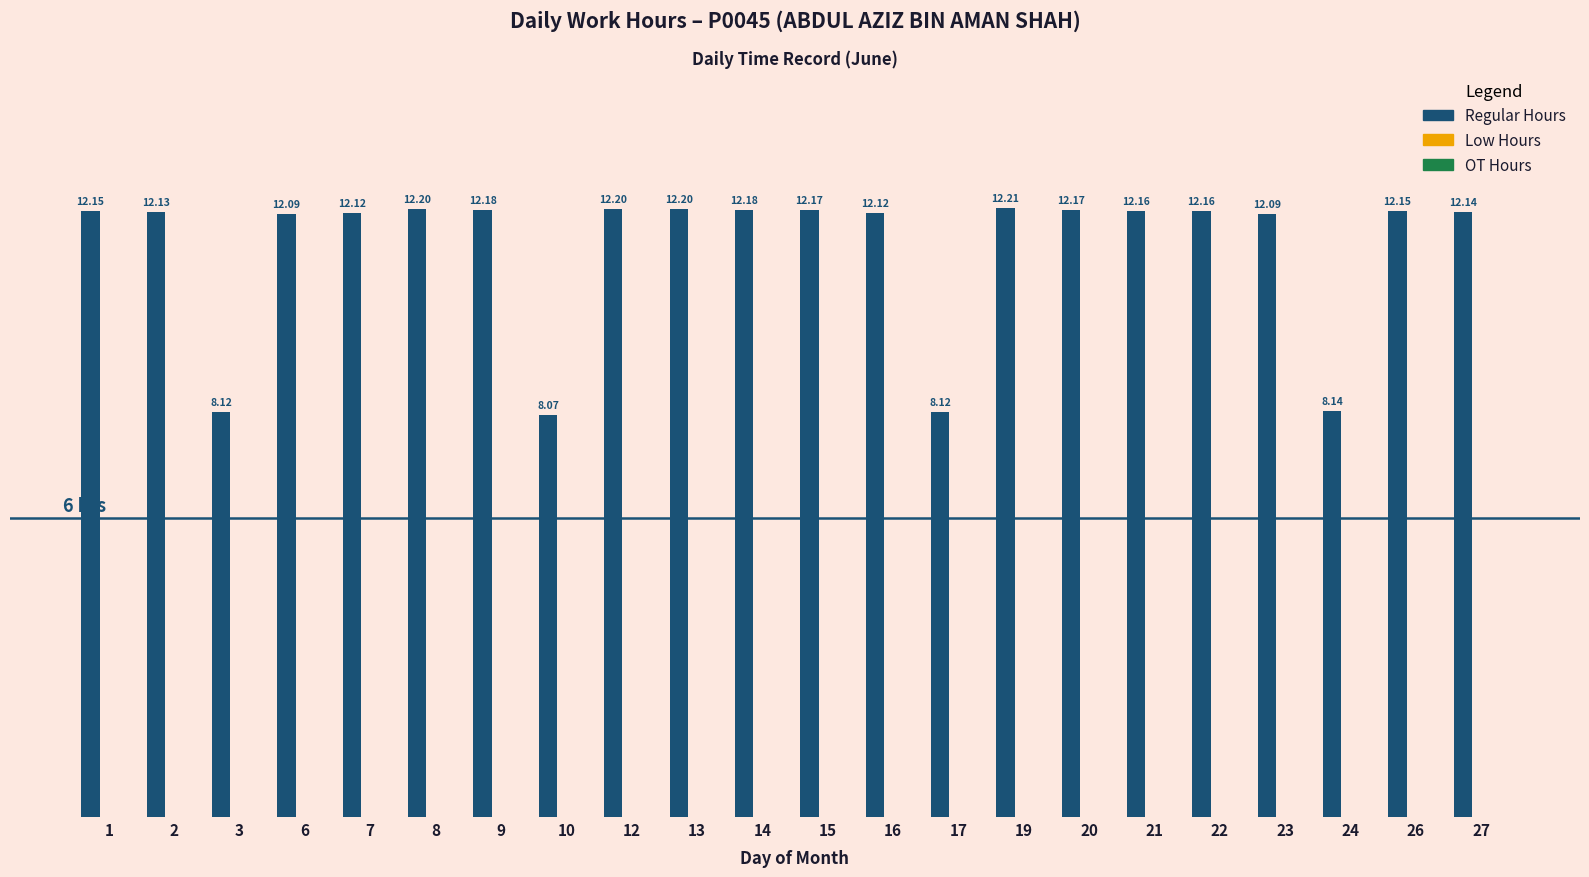

What is the difference between the second highest and minimum values?

4.1